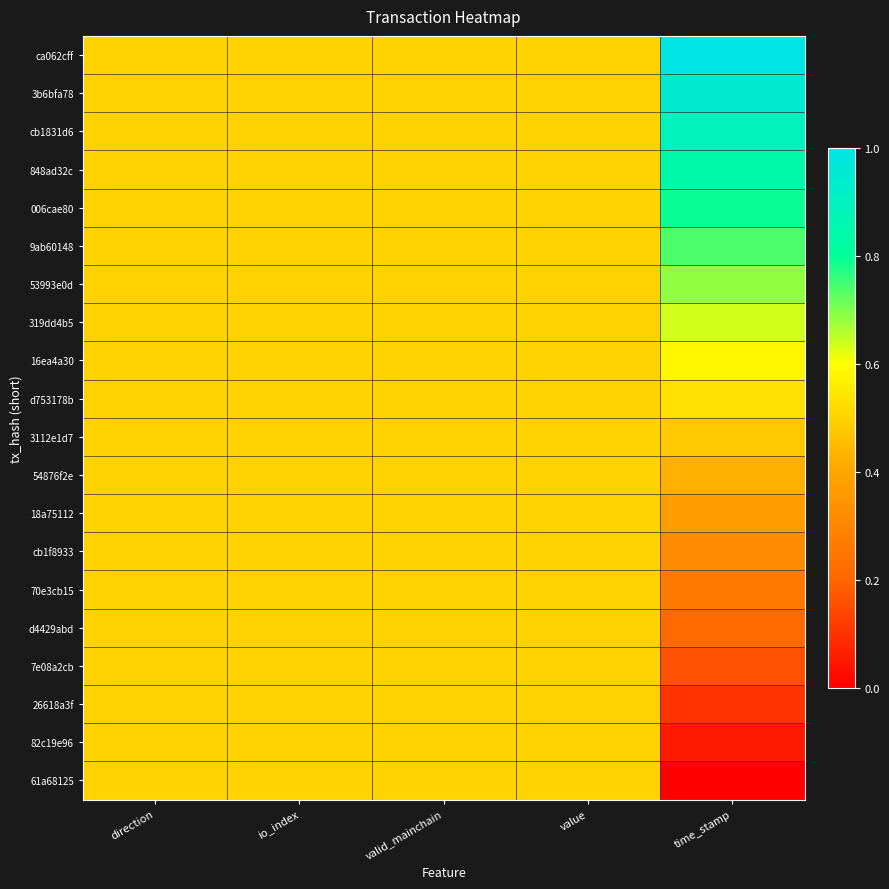

At which category is the sum across all series the highest?

time_stamp